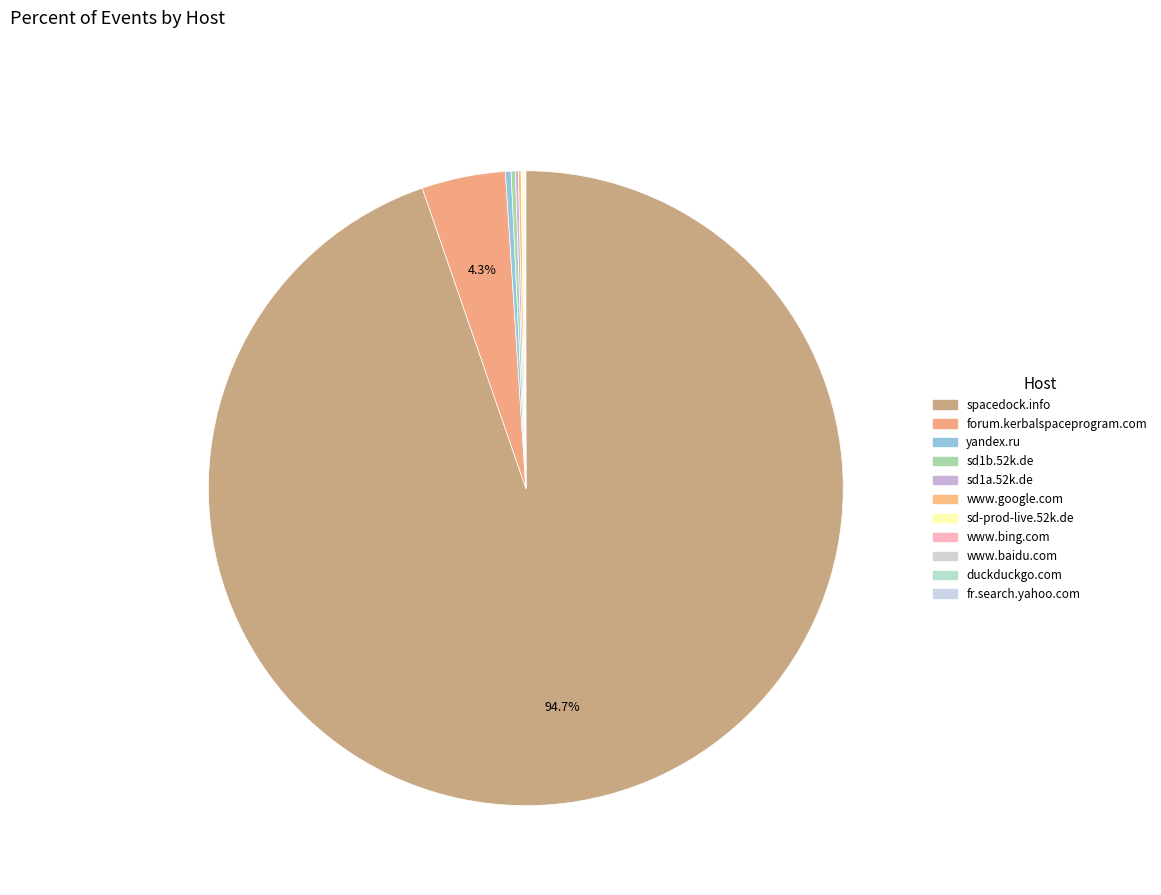

Does spacedock.info represent more than half of the total?

Yes